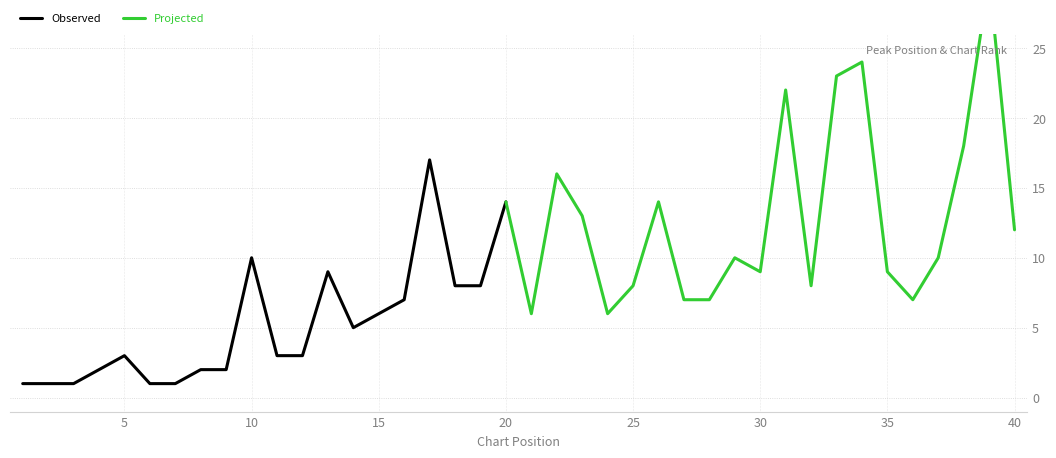

How many lines are shown in the chart?

2